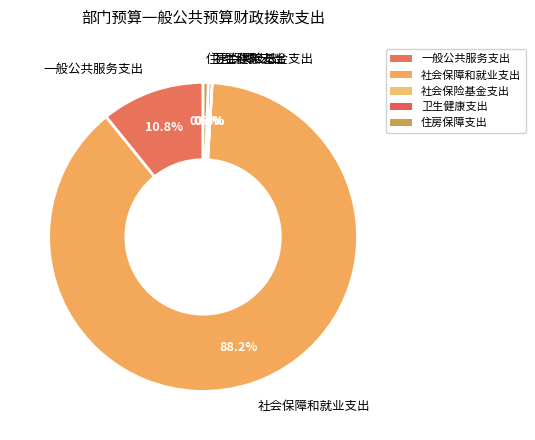

What percentage is NOT represented by 卫生健康支出?

99.6%